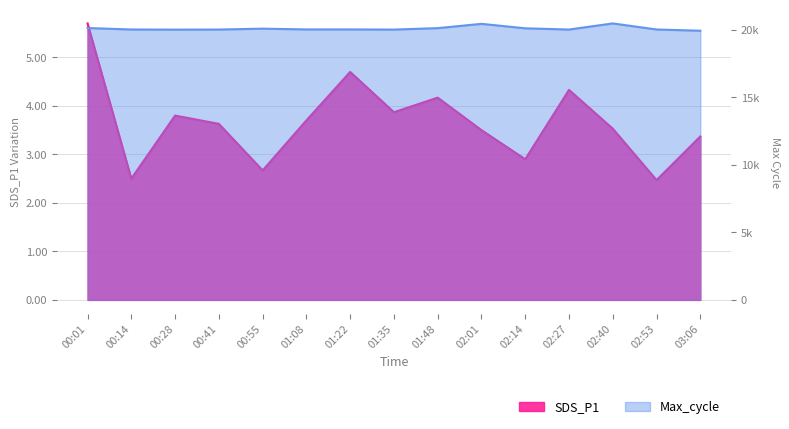

Which category has the lowest value in the SDS_P1 series?

02:53